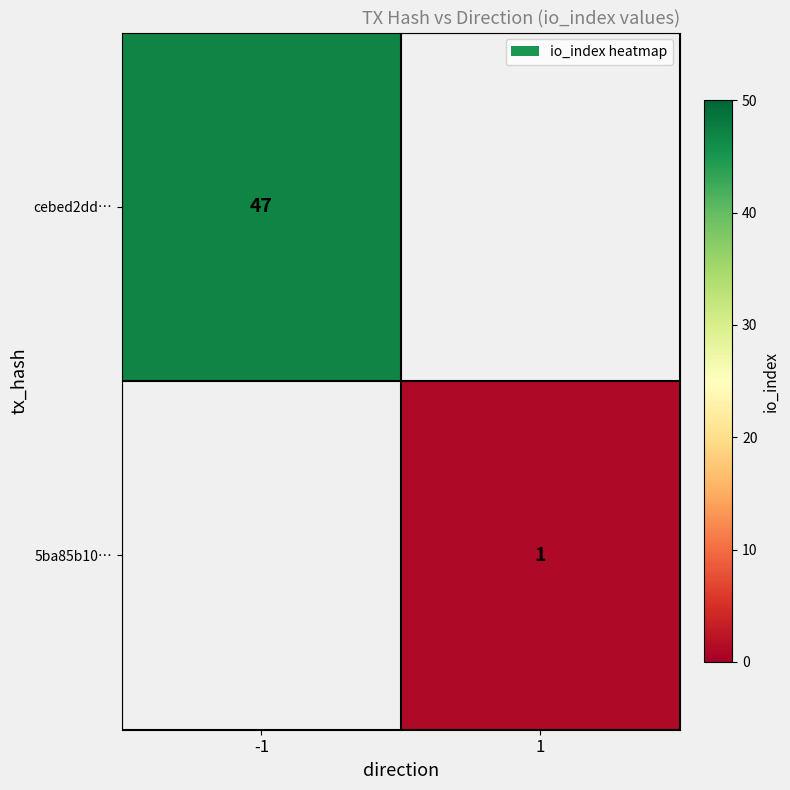

Is it true that 5ba85b10… equals 1 at 1?

True